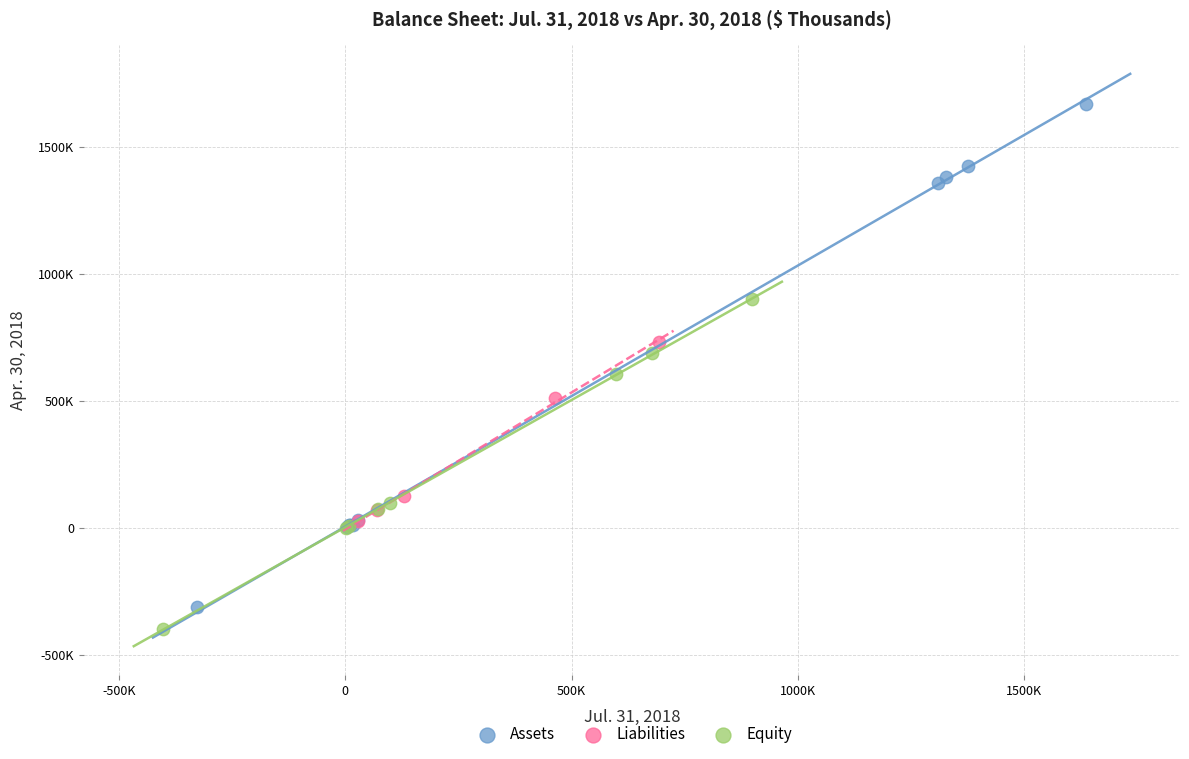

What are all the series names shown in the legend?

Assets, Liabilities, Equity